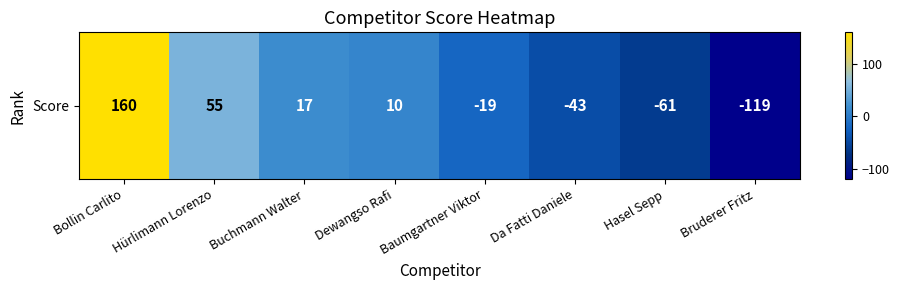

Reading left to right, transcribe all the data shown in this chart.

160	55	17	10	-19	-43	-61	-119